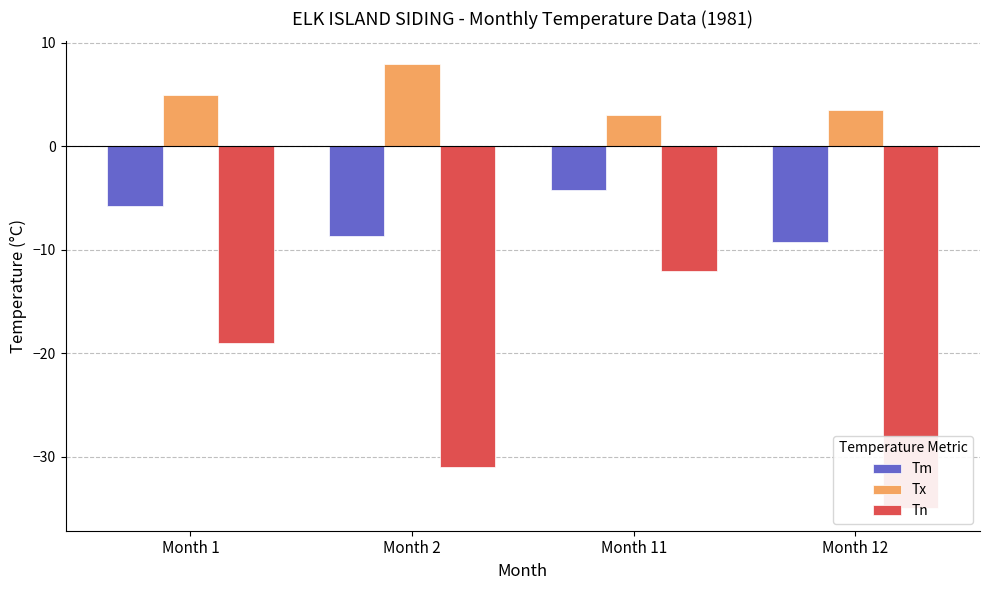

Are the bars grouped side by side (vs. stacked)?

Yes